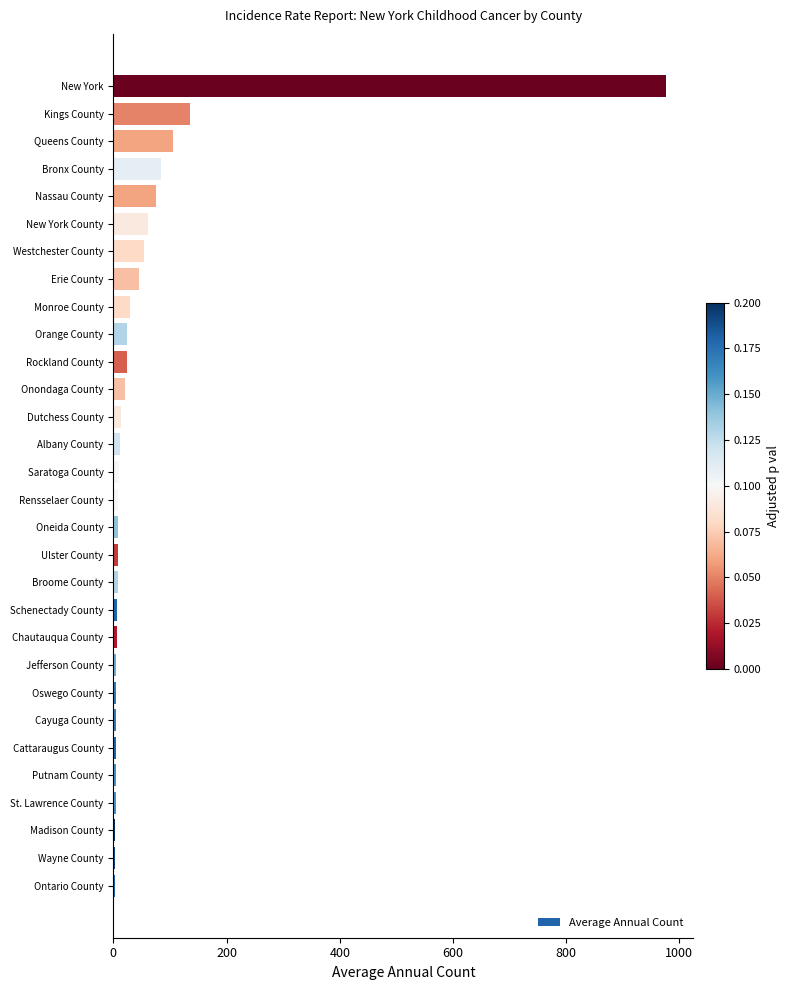

What is the sum of all values?

1753